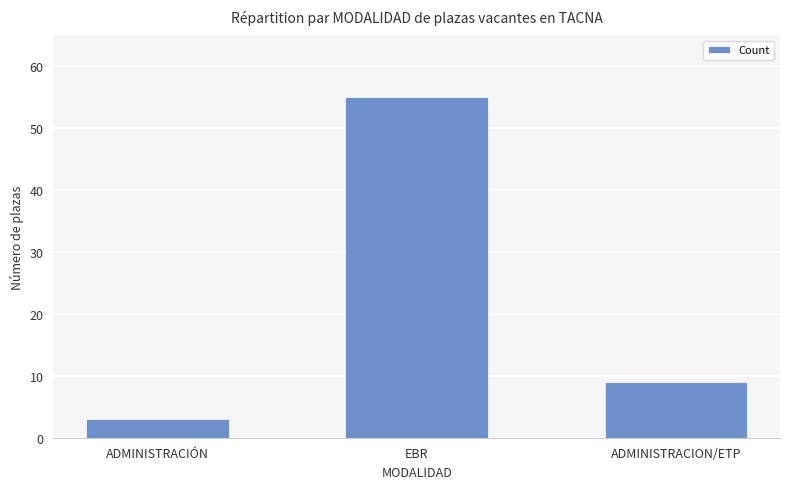

The chart shows a value of 9 at ADMINISTRACION/ETP. True or false?

True